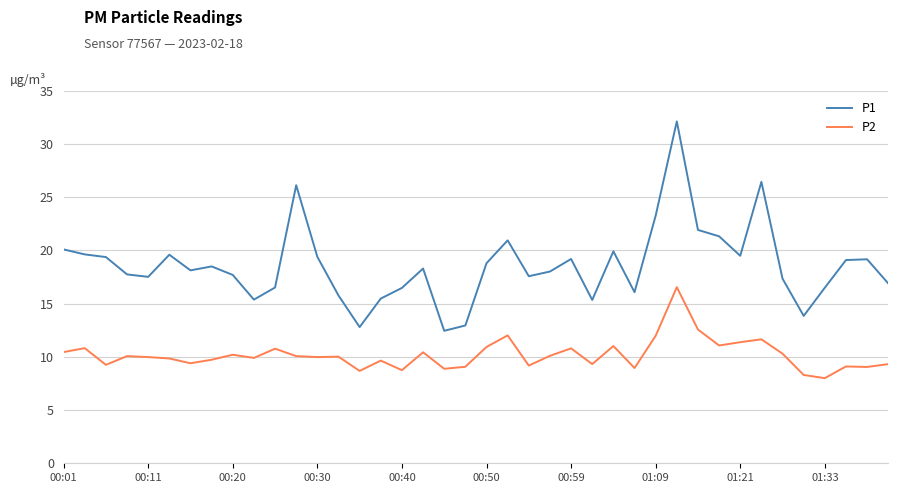

Is this an area chart (filled region under the line)?

No